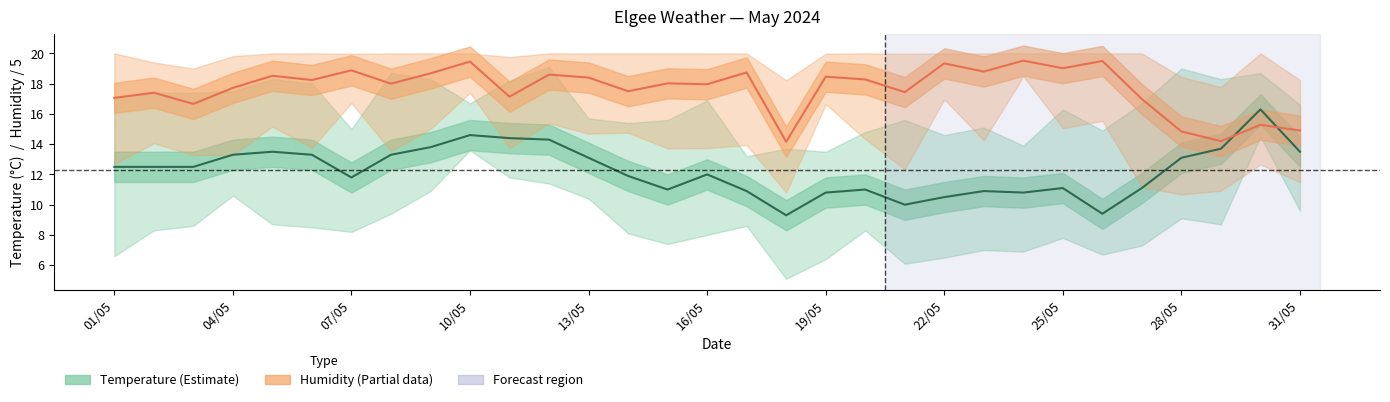

Between 20 and 23, which series saw the biggest shift?

Rel. Humidity / 5 (% RH)